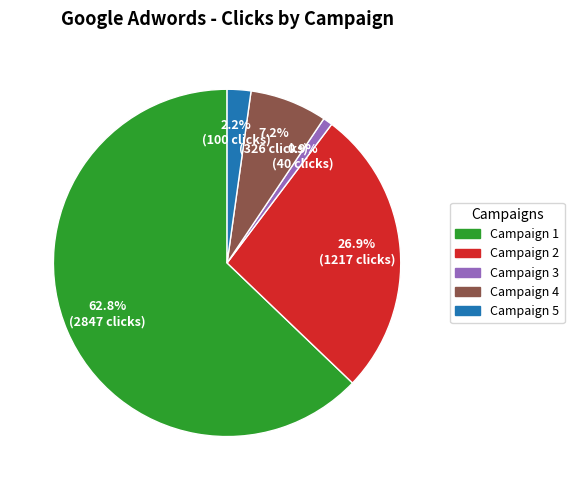

Does any single category account for the majority?

Yes